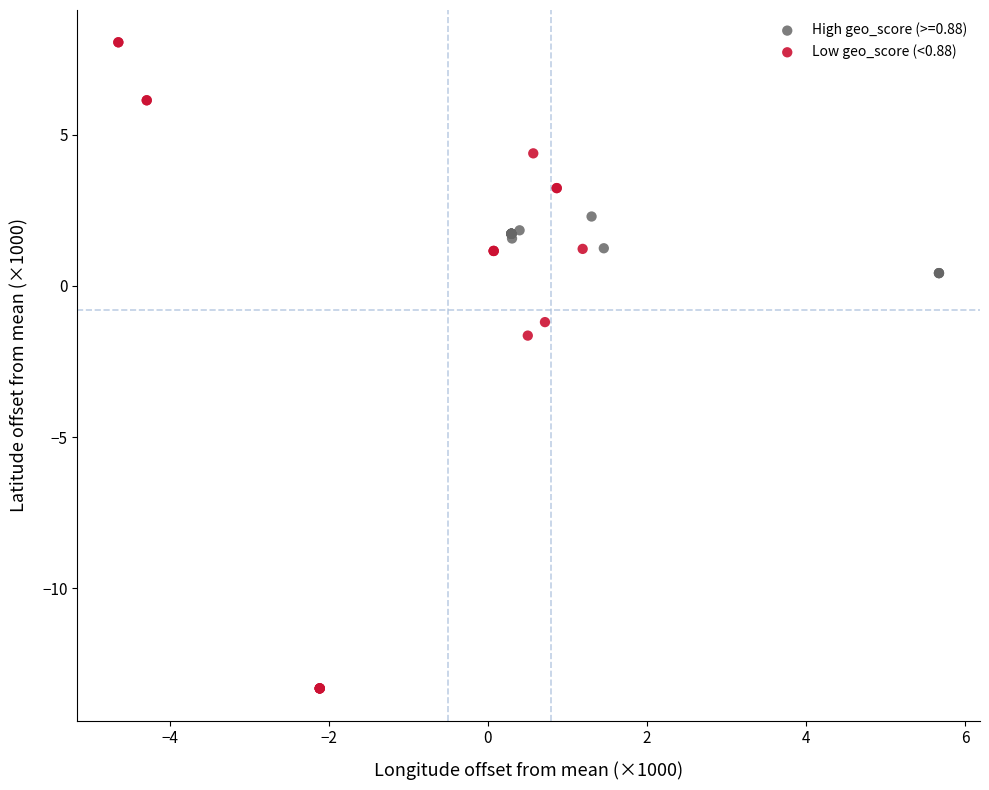

Which series has the widest spread of Y values?

Low geo_score (<0.88)